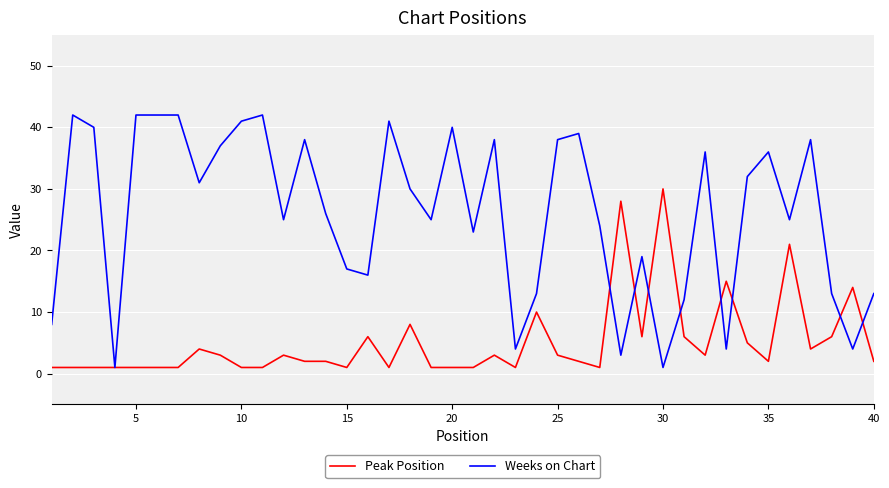

Which series has the widest spread of values?

Weeks on Chart